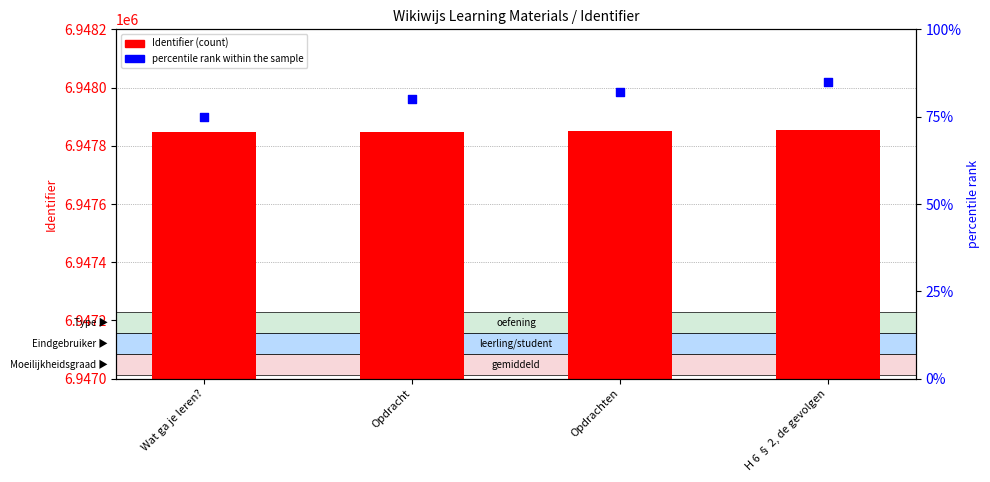

Which series has the largest total across all categories?

Identifier (count)